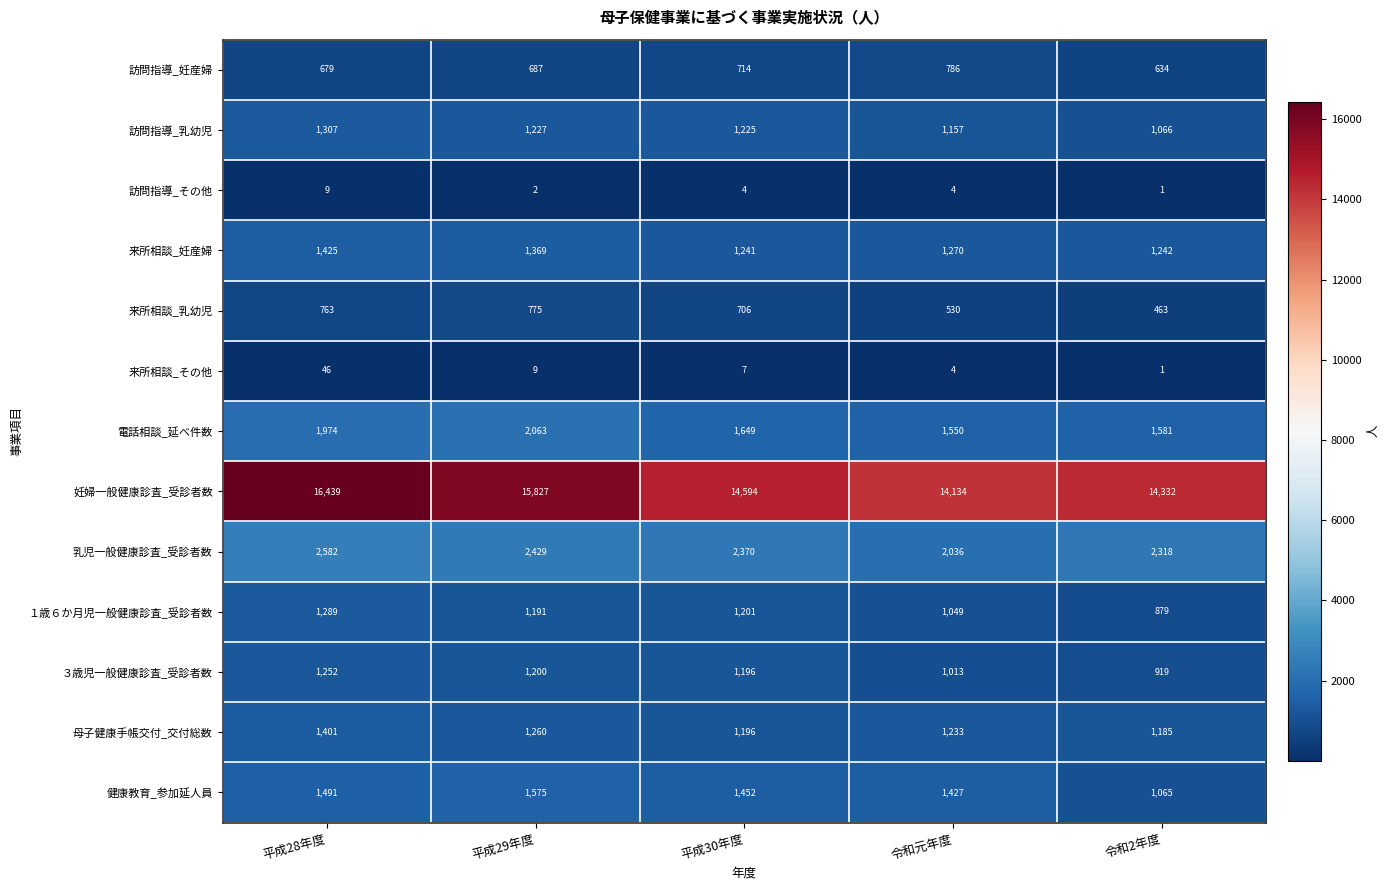

Which series has the largest total across all categories?

妊婦一般健康診査_受診者数